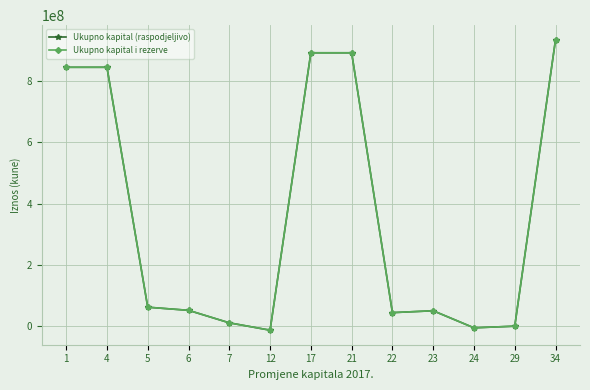

Which series has the largest range (max minus min)?

Ukupno kapital (raspodjeljivo)